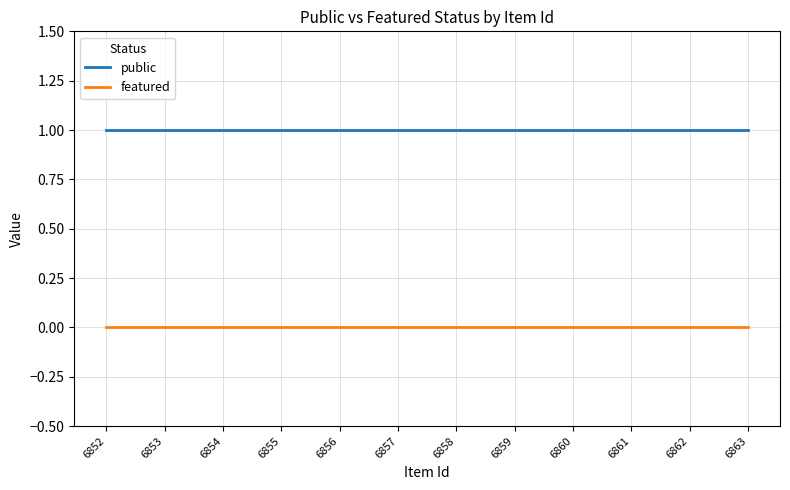

True or false: public has a value of 1 at 6855.

True